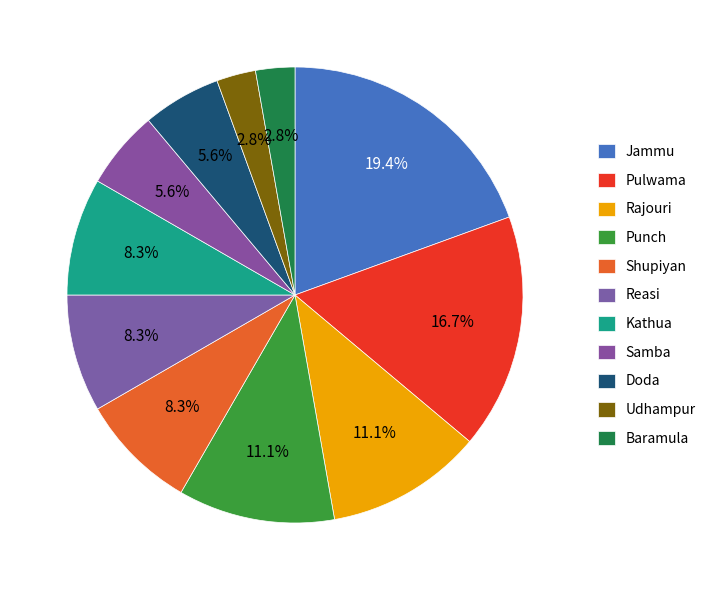

What percentage is the Doda slice, to the nearest percent?

6%